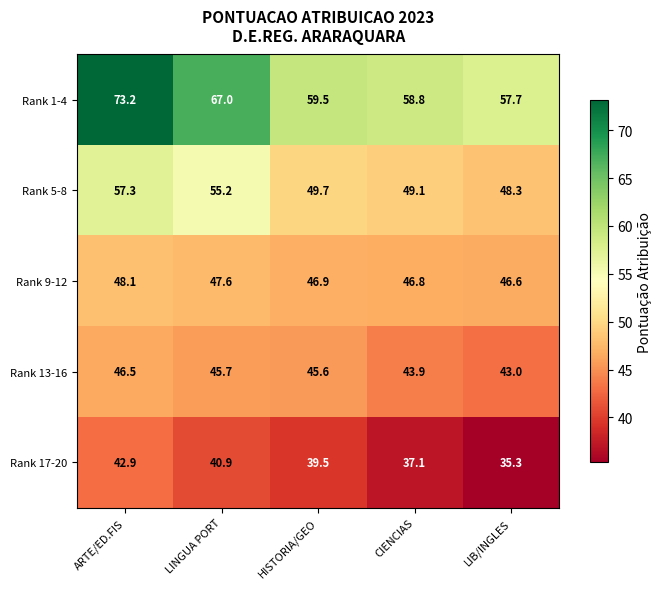

At how many categories does at least one series exceed 69?

1